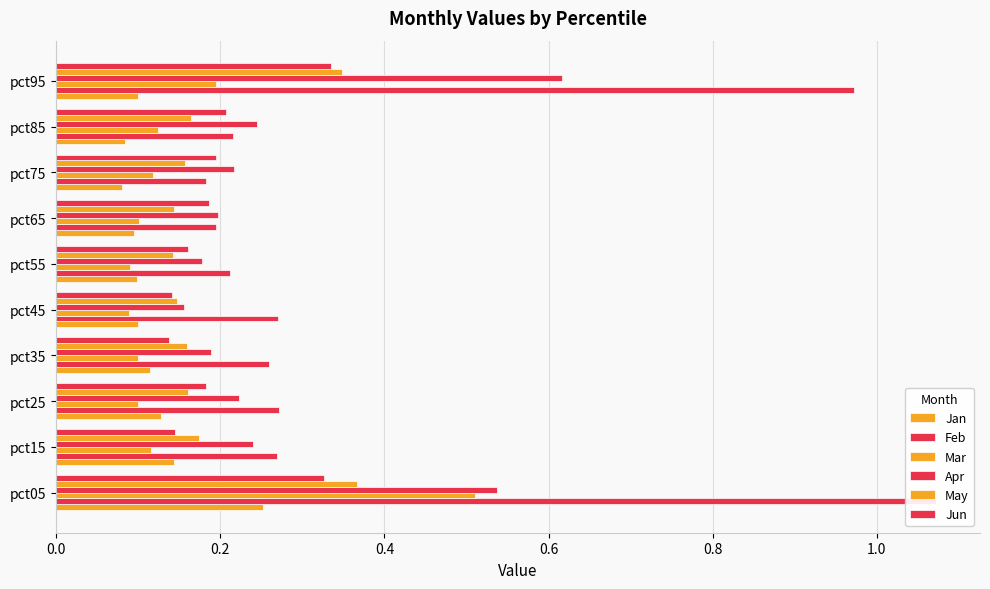

Which series has the widest spread of values?

Feb